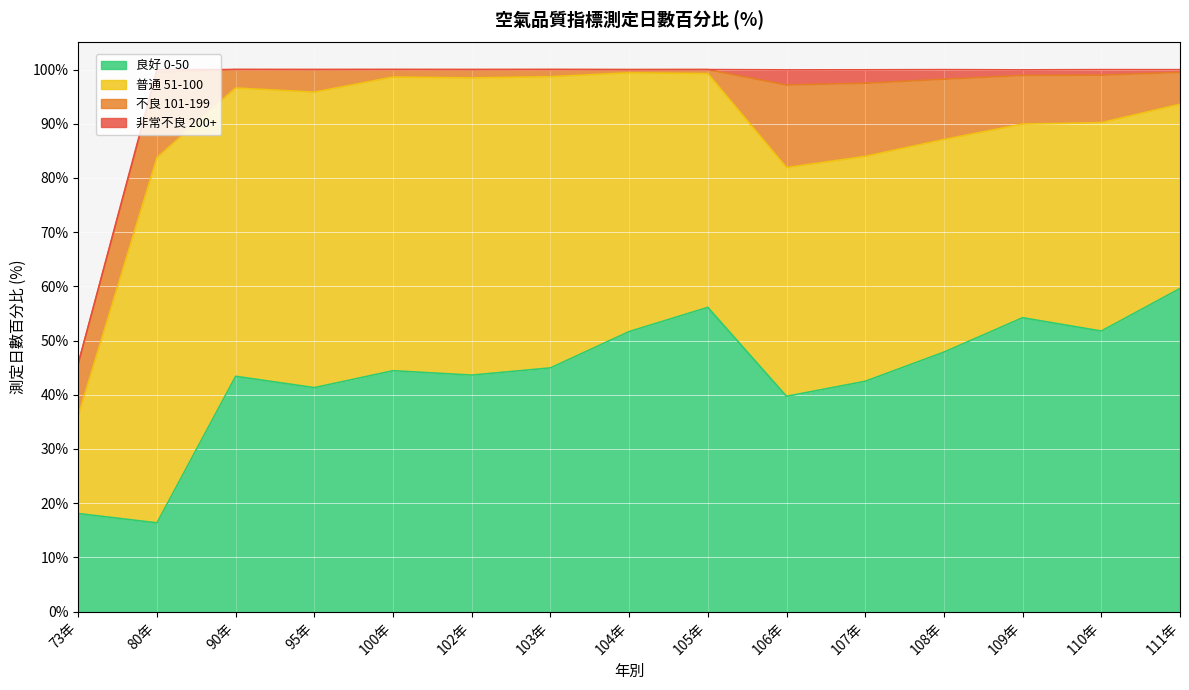

At 107年, list the series in order from smallest to largest.

非常不良 200+, 不良 101-199, 普通 51-100, 良好 0-50